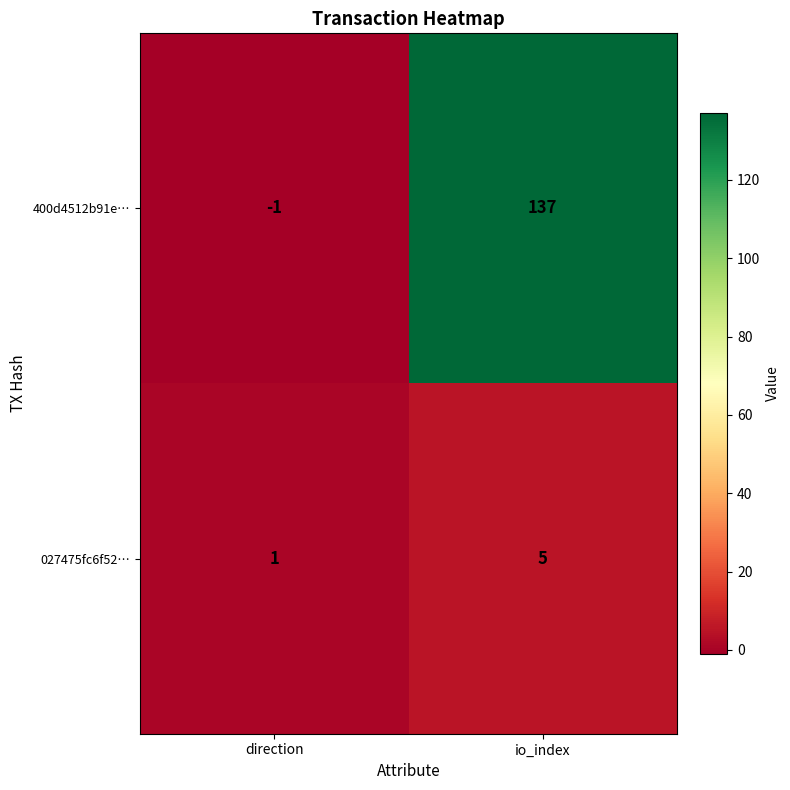

Which series has the widest spread of values?

400d4512b91e…